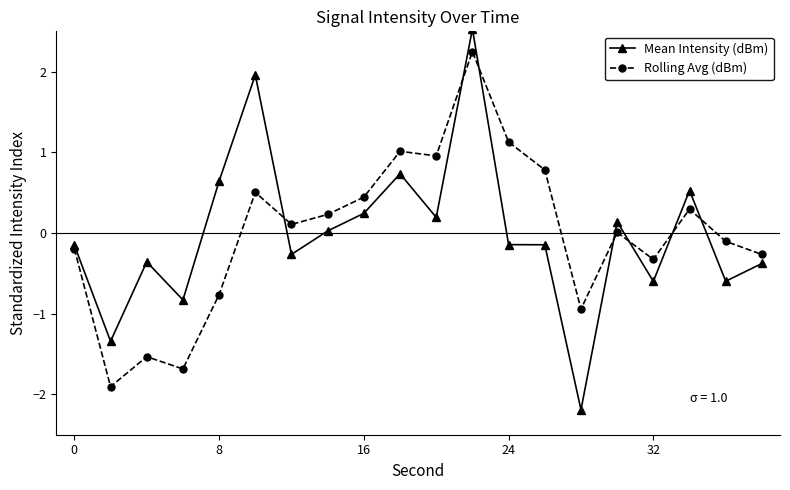

Does the chart display data point markers on the line(s)?

Yes